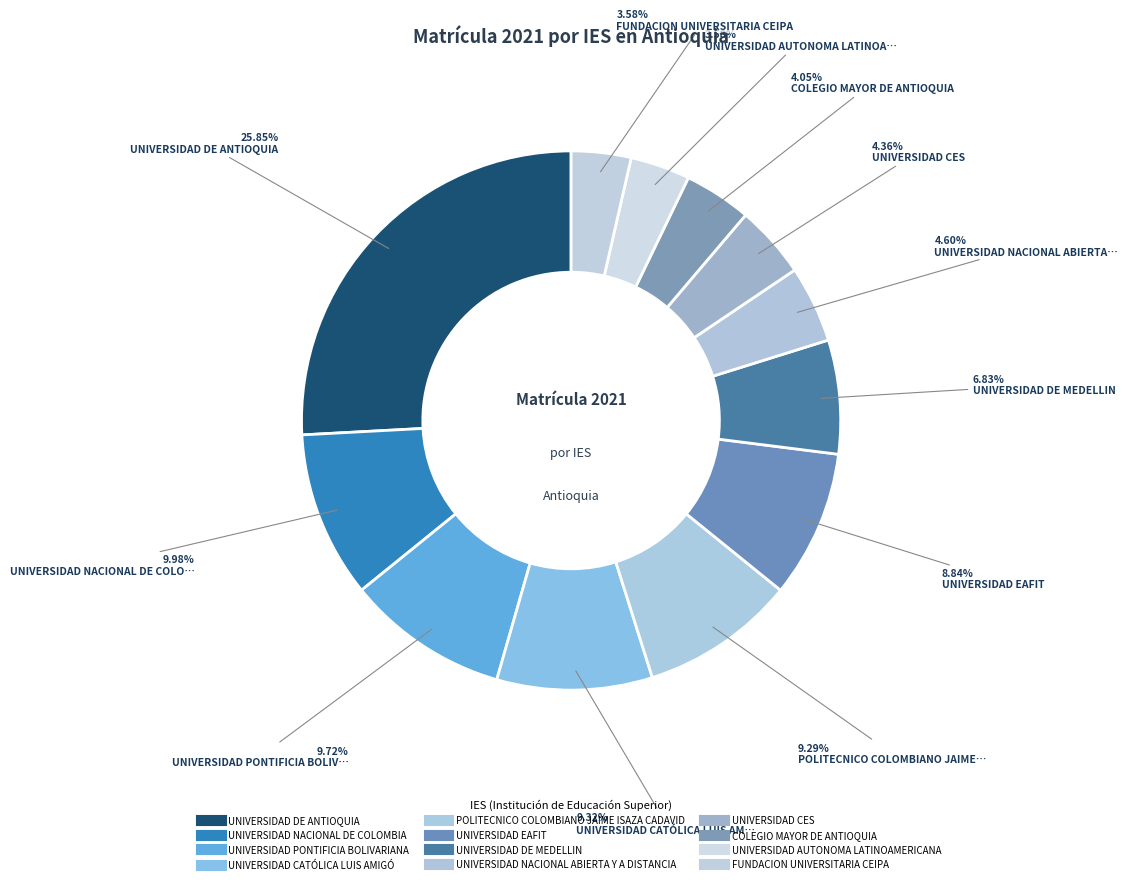

How many segments does this pie chart have?

12